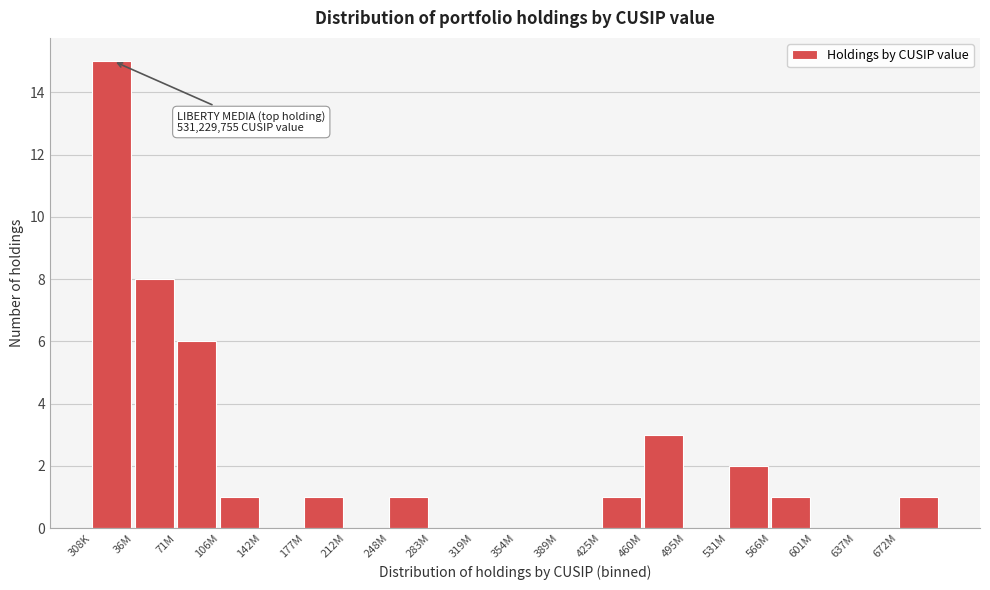

Reading left to right, list all the values displayed in this chart.

308K=15	36M=8	71M=6	106M=1	142M=0	177M=1	212M=0	248M=1	283M=0	319M=0	354M=0	389M=0	425M=1	460M=3	495M=0	531M=2	566M=1	601M=0	637M=0	672M=1